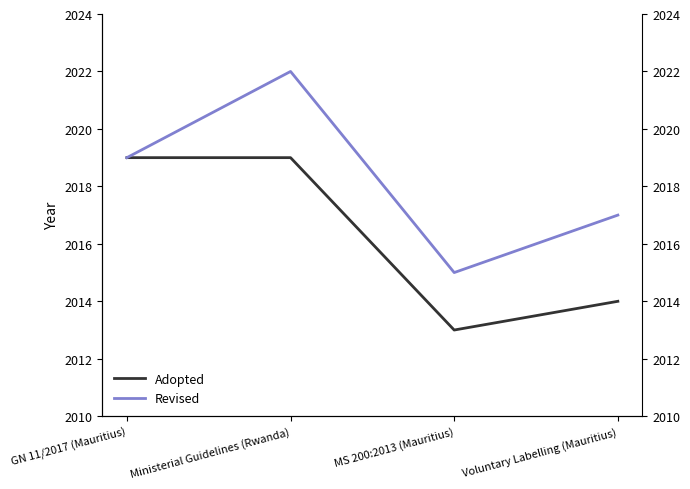

Which series has the largest total across all categories?

Revised